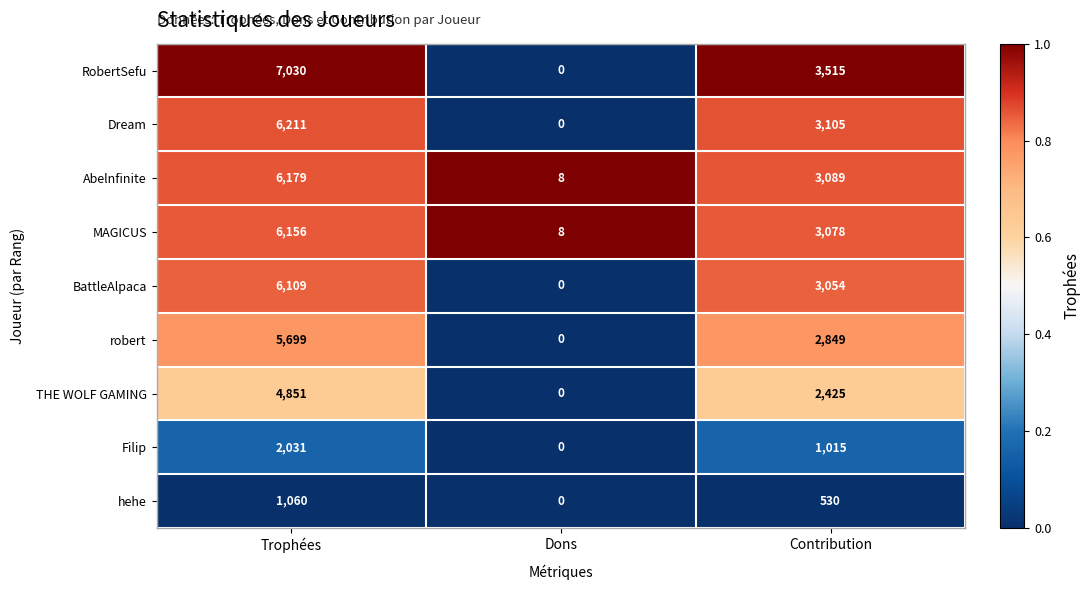

Is it true that BattleAlpaca equals 8960 at Trophées?

False